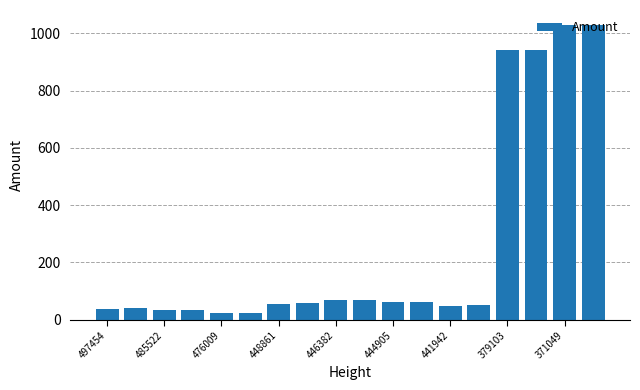

What is the maximum value shown in the chart?

1030